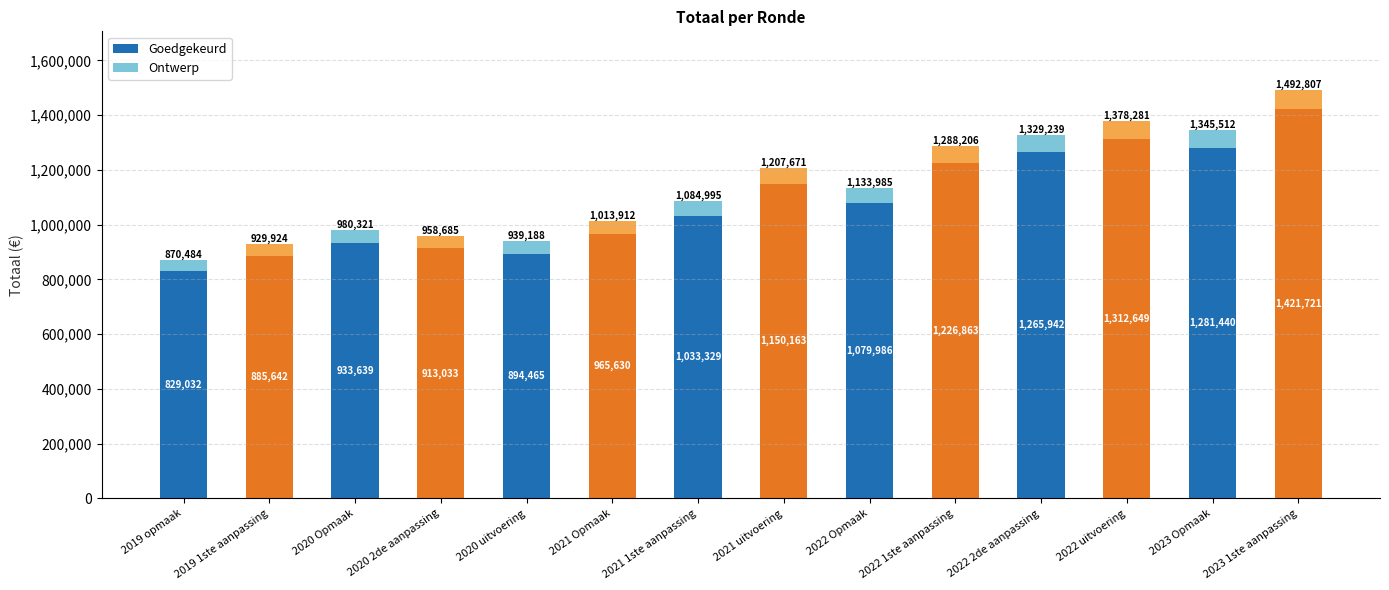

The Goedgekeurd series shows 1243512.6 at 2020 2de aanpassing. True or false?

False